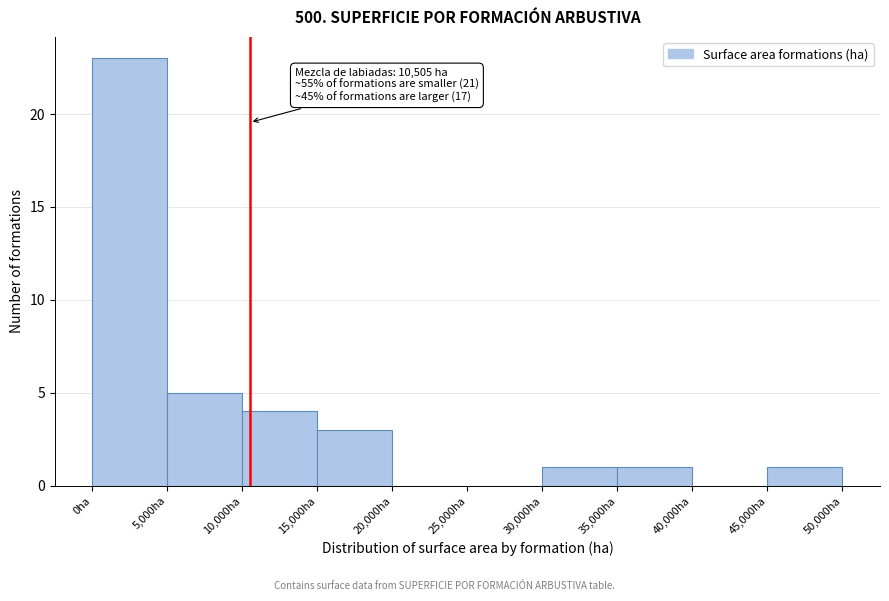

Which range on the x-axis has the tallest bar?

0 to 5000